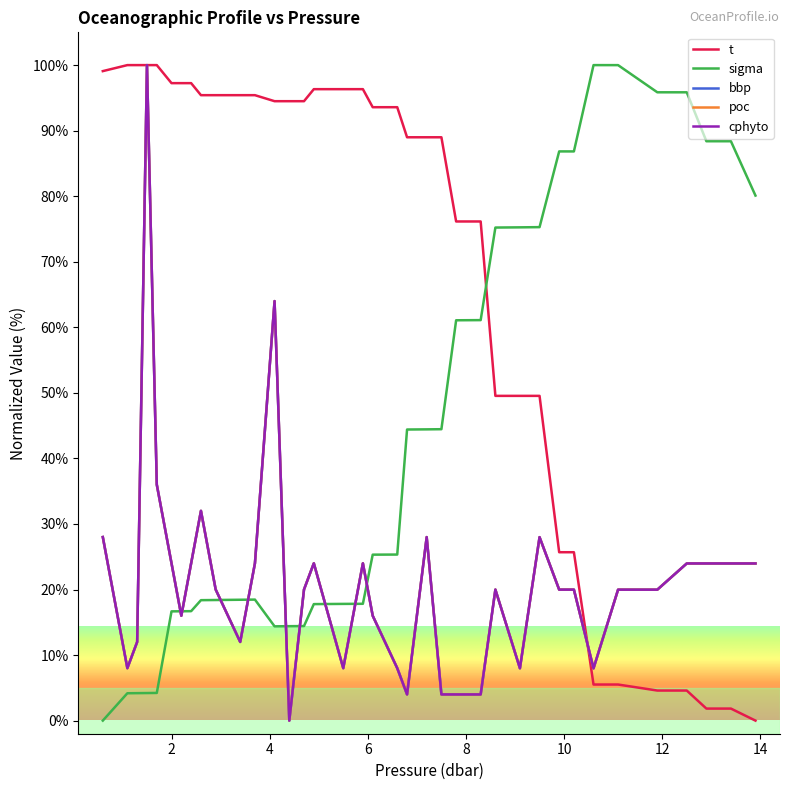

Which series has the largest total across all categories?

t